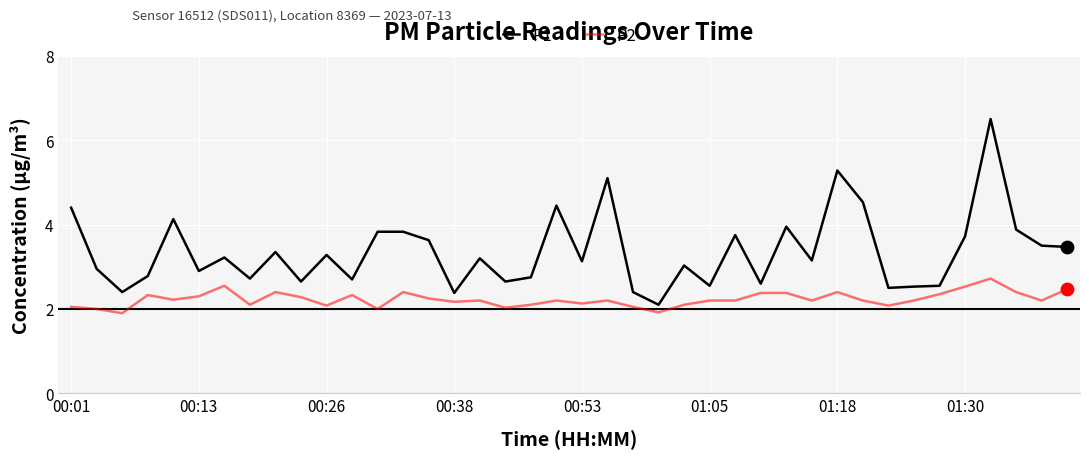

Which series has the largest total across all categories?

P1